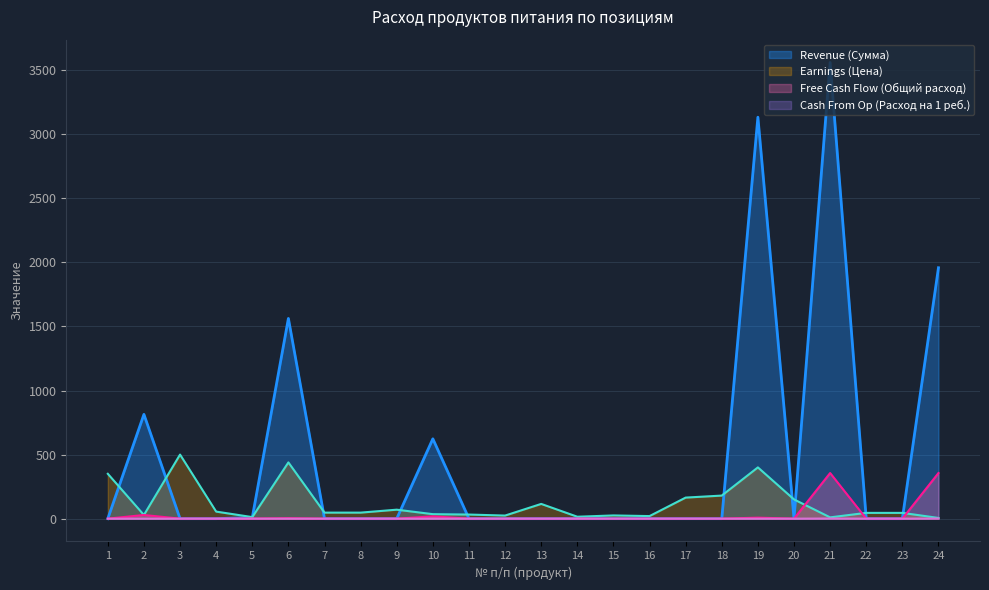

What are all the series names shown in the legend?

Revenue (Сумма), Earnings (Цена), Free Cash Flow (Общий расход), Cash From Op (Расход на 1 реб.)